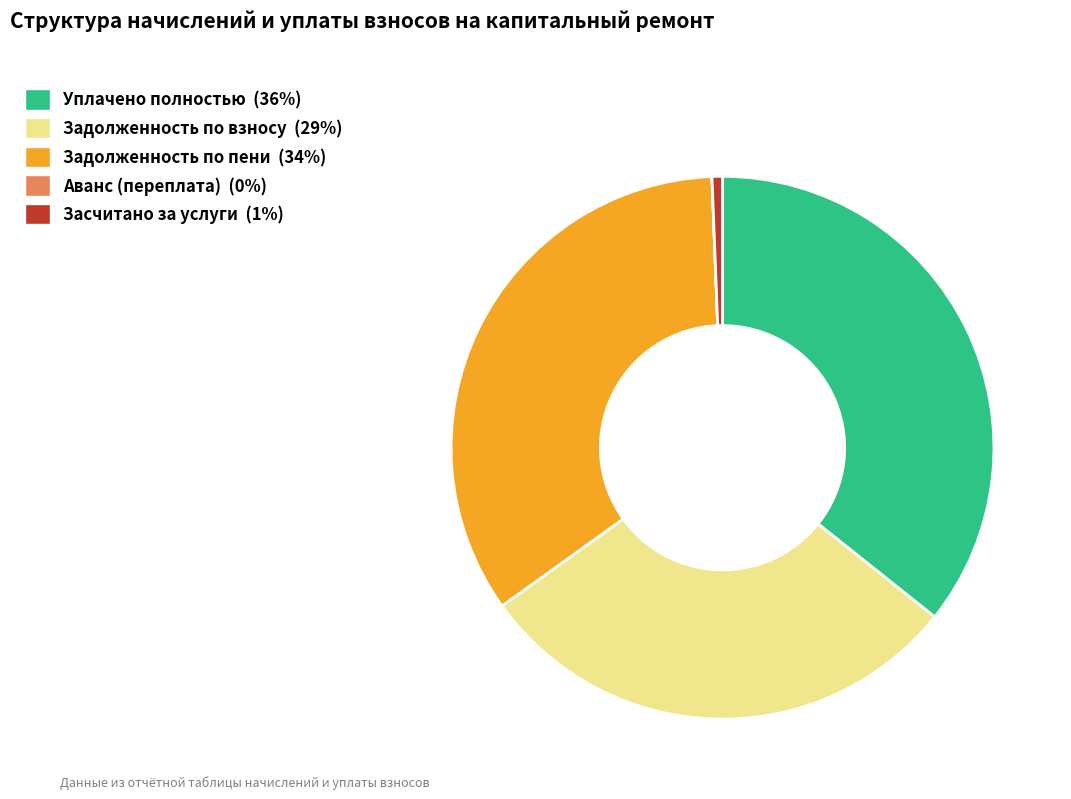

Which category has the biggest portion of the pie?

Уплачено полностью (36%)